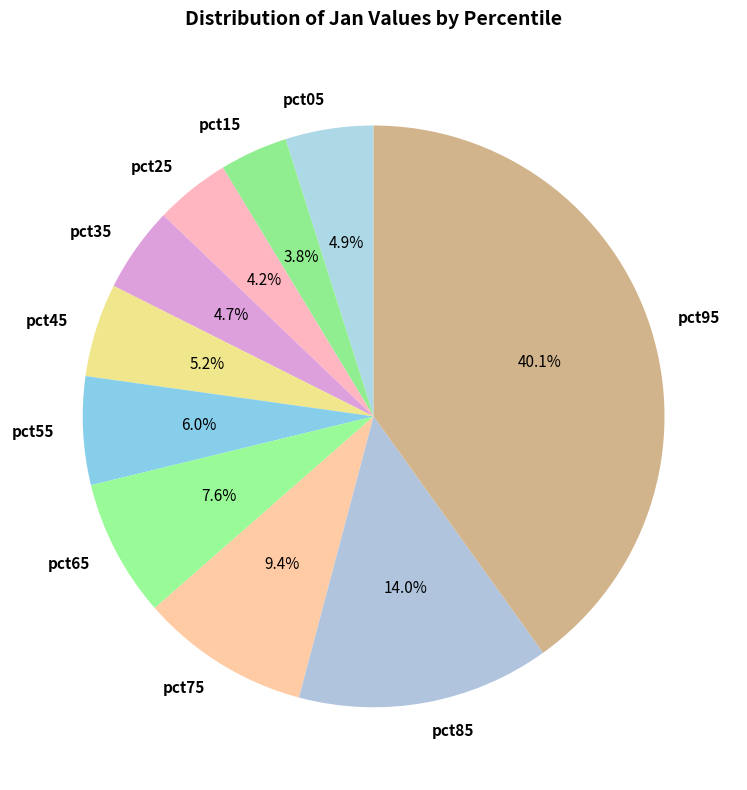

Which slice is the largest?

pct95